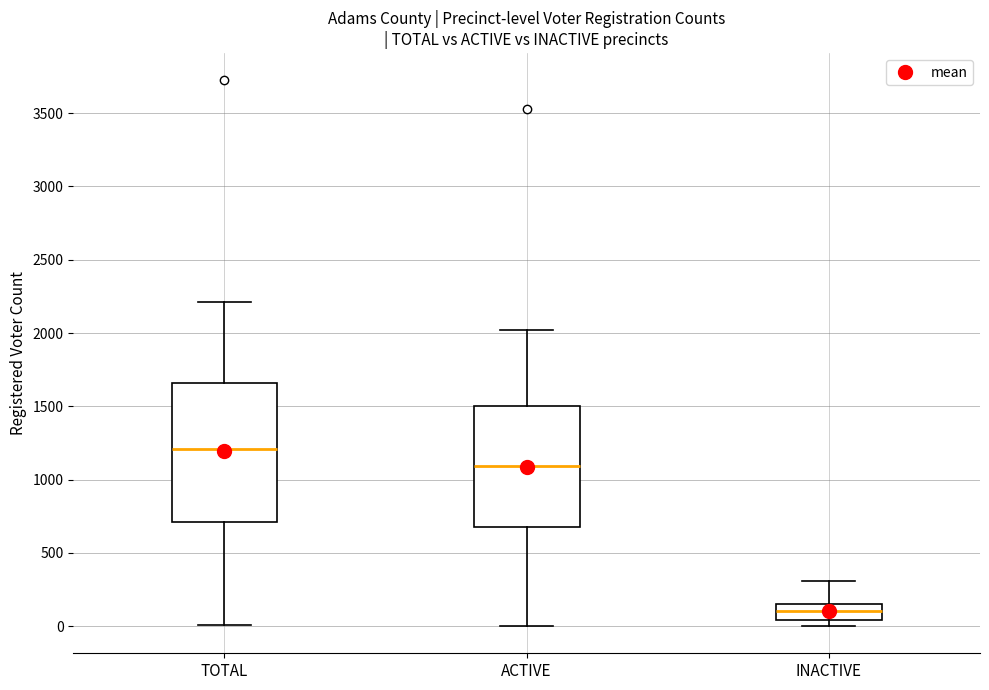

Where does the upper whisker of the box for INACTIVE end on the y-axis? The values are not printed on the chart, so give them approximately, as read against the axis.

300